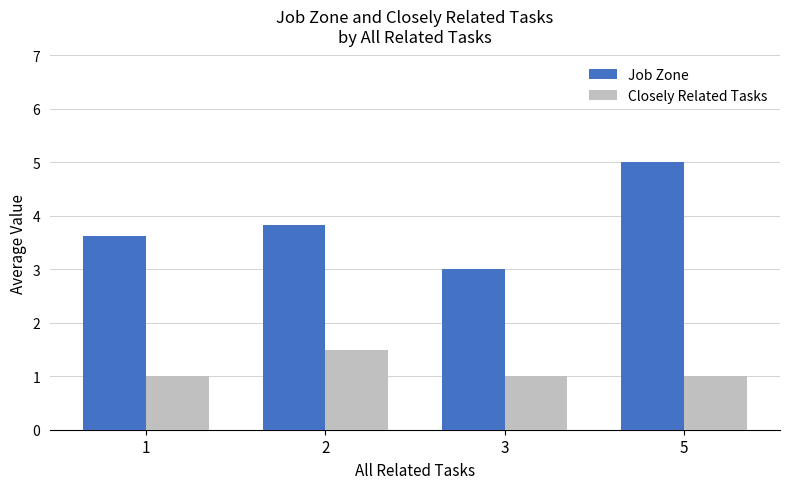

Read the Closely Related Tasks value at 2.

1.5